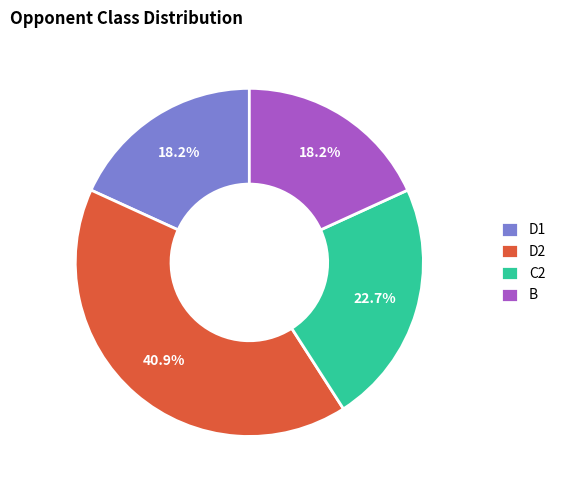

Does B represent more than half of the total?

No